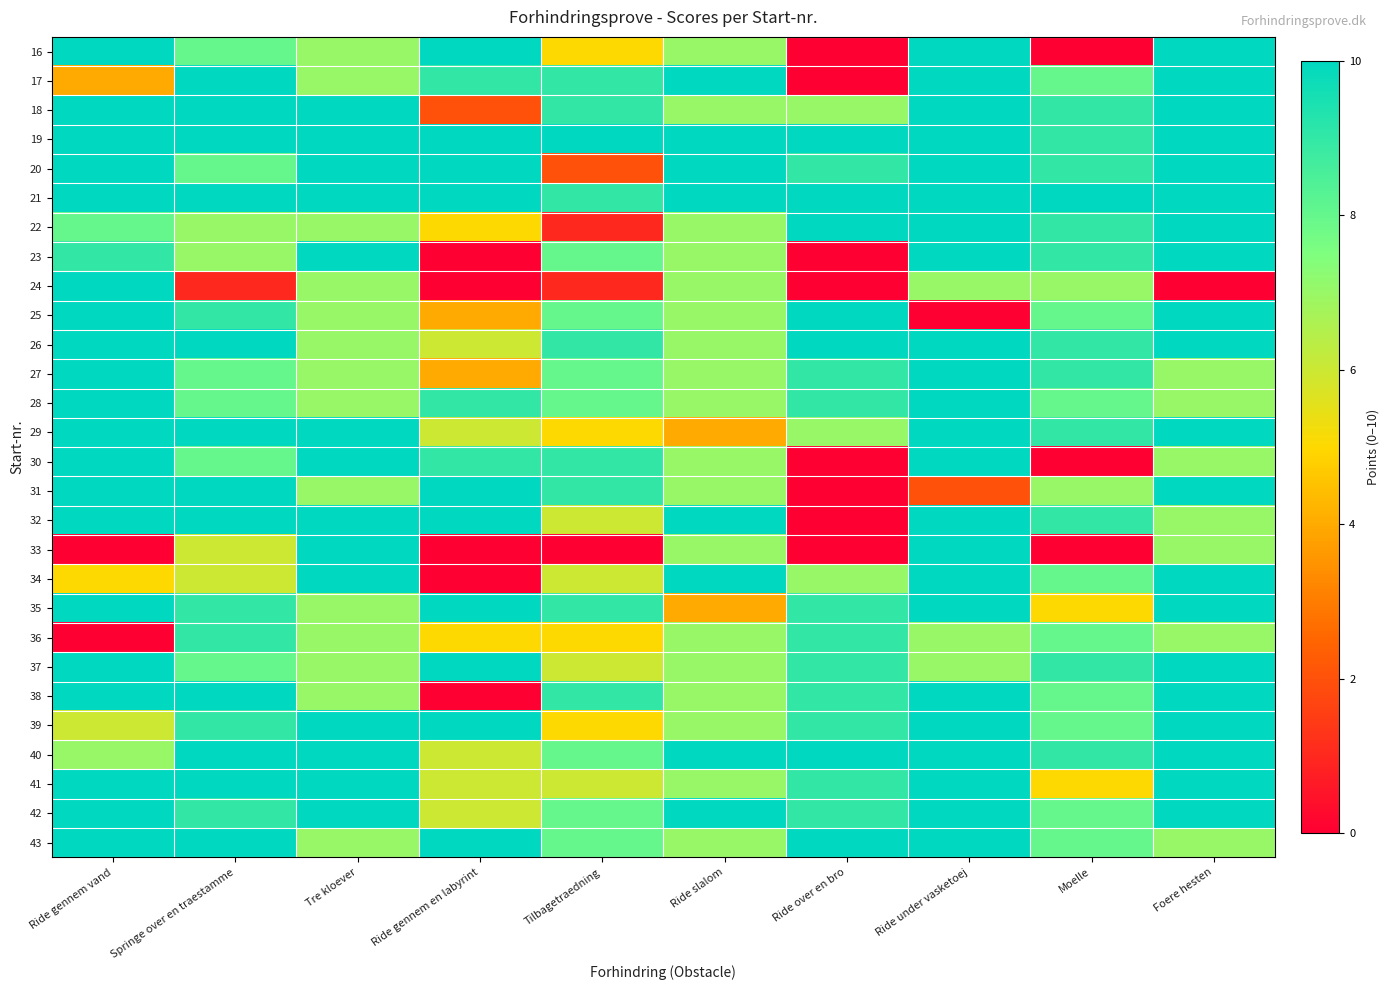

Reading left to right, extract all data points from this chart.

16: Ride gennem vand=10	Springe over en traestamme=8	Tre kloever=7	Ride gennem en labyrint=10	Tilbagetraedning=5	Ride slalom=7	Ride over en bro=0	Ride under vasketoej=10	Moelle=0	Foere hesten=10
17: Ride gennem vand=4	Springe over en traestamme=10	Tre kloever=7	Ride gennem en labyrint=9	Tilbagetraedning=9	Ride slalom=10	Ride over en bro=0	Ride under vasketoej=10	Moelle=8	Foere hesten=10
18: Ride gennem vand=10	Springe over en traestamme=10	Tre kloever=10	Ride gennem en labyrint=2	Tilbagetraedning=9	Ride slalom=7	Ride over en bro=7	Ride under vasketoej=10	Moelle=9	Foere hesten=10
19: Ride gennem vand=10	Springe over en traestamme=10	Tre kloever=10	Ride gennem en labyrint=10	Tilbagetraedning=10	Ride slalom=10	Ride over en bro=10	Ride under vasketoej=10	Moelle=9	Foere hesten=10
20: Ride gennem vand=10	Springe over en traestamme=8	Tre kloever=10	Ride gennem en labyrint=10	Tilbagetraedning=2	Ride slalom=10	Ride over en bro=9	Ride under vasketoej=10	Moelle=9	Foere hesten=10
21: Ride gennem vand=10	Springe over en traestamme=10	Tre kloever=10	Ride gennem en labyrint=10	Tilbagetraedning=9	Ride slalom=10	Ride over en bro=10	Ride under vasketoej=10	Moelle=10	Foere hesten=10
22: Ride gennem vand=8	Springe over en traestamme=7	Tre kloever=7	Ride gennem en labyrint=5	Tilbagetraedning=1	Ride slalom=7	Ride over en bro=10	Ride under vasketoej=10	Moelle=9	Foere hesten=10
23: Ride gennem vand=9	Springe over en traestamme=7	Tre kloever=10	Ride gennem en labyrint=0	Tilbagetraedning=8	Ride slalom=7	Ride over en bro=0	Ride under vasketoej=10	Moelle=9	Foere hesten=10
24: Ride gennem vand=10	Springe over en traestamme=1	Tre kloever=7	Ride gennem en labyrint=0	Tilbagetraedning=1	Ride slalom=7	Ride over en bro=0	Ride under vasketoej=7	Moelle=7	Foere hesten=0
25: Ride gennem vand=10	Springe over en traestamme=9	Tre kloever=7	Ride gennem en labyrint=4	Tilbagetraedning=8	Ride slalom=7	Ride over en bro=10	Ride under vasketoej=0	Moelle=8	Foere hesten=10
26: Ride gennem vand=10	Springe over en traestamme=10	Tre kloever=7	Ride gennem en labyrint=6	Tilbagetraedning=9	Ride slalom=7	Ride over en bro=10	Ride under vasketoej=10	Moelle=9	Foere hesten=10
27: Ride gennem vand=10	Springe over en traestamme=8	Tre kloever=7	Ride gennem en labyrint=4	Tilbagetraedning=8	Ride slalom=7	Ride over en bro=9	Ride under vasketoej=10	Moelle=9	Foere hesten=7
28: Ride gennem vand=10	Springe over en traestamme=8	Tre kloever=7	Ride gennem en labyrint=9	Tilbagetraedning=8	Ride slalom=7	Ride over en bro=9	Ride under vasketoej=10	Moelle=8	Foere hesten=7
29: Ride gennem vand=10	Springe over en traestamme=10	Tre kloever=10	Ride gennem en labyrint=6	Tilbagetraedning=5	Ride slalom=4	Ride over en bro=7	Ride under vasketoej=10	Moelle=9	Foere hesten=10
30: Ride gennem vand=10	Springe over en traestamme=8	Tre kloever=10	Ride gennem en labyrint=9	Tilbagetraedning=9	Ride slalom=7	Ride over en bro=0	Ride under vasketoej=10	Moelle=0	Foere hesten=7
31: Ride gennem vand=10	Springe over en traestamme=10	Tre kloever=7	Ride gennem en labyrint=10	Tilbagetraedning=9	Ride slalom=7	Ride over en bro=0	Ride under vasketoej=2	Moelle=7	Foere hesten=10
32: Ride gennem vand=10	Springe over en traestamme=10	Tre kloever=10	Ride gennem en labyrint=10	Tilbagetraedning=6	Ride slalom=10	Ride over en bro=0	Ride under vasketoej=10	Moelle=9	Foere hesten=7
33: Ride gennem vand=0	Springe over en traestamme=6	Tre kloever=10	Ride gennem en labyrint=0	Tilbagetraedning=0	Ride slalom=7	Ride over en bro=0	Ride under vasketoej=10	Moelle=0	Foere hesten=7
34: Ride gennem vand=5	Springe over en traestamme=6	Tre kloever=10	Ride gennem en labyrint=0	Tilbagetraedning=6	Ride slalom=10	Ride over en bro=7	Ride under vasketoej=10	Moelle=8	Foere hesten=10
35: Ride gennem vand=10	Springe over en traestamme=9	Tre kloever=7	Ride gennem en labyrint=10	Tilbagetraedning=9	Ride slalom=4	Ride over en bro=9	Ride under vasketoej=10	Moelle=5	Foere hesten=10
36: Ride gennem vand=0	Springe over en traestamme=9	Tre kloever=7	Ride gennem en labyrint=5	Tilbagetraedning=5	Ride slalom=7	Ride over en bro=9	Ride under vasketoej=7	Moelle=8	Foere hesten=7
37: Ride gennem vand=10	Springe over en traestamme=8	Tre kloever=7	Ride gennem en labyrint=10	Tilbagetraedning=6	Ride slalom=7	Ride over en bro=9	Ride under vasketoej=7	Moelle=9	Foere hesten=10
38: Ride gennem vand=10	Springe over en traestamme=10	Tre kloever=7	Ride gennem en labyrint=0	Tilbagetraedning=9	Ride slalom=7	Ride over en bro=9	Ride under vasketoej=10	Moelle=8	Foere hesten=10
39: Ride gennem vand=6	Springe over en traestamme=9	Tre kloever=10	Ride gennem en labyrint=10	Tilbagetraedning=5	Ride slalom=7	Ride over en bro=9	Ride under vasketoej=10	Moelle=8	Foere hesten=10
40: Ride gennem vand=7	Springe over en traestamme=10	Tre kloever=10	Ride gennem en labyrint=6	Tilbagetraedning=8	Ride slalom=10	Ride over en bro=10	Ride under vasketoej=10	Moelle=9	Foere hesten=10
41: Ride gennem vand=10	Springe over en traestamme=10	Tre kloever=10	Ride gennem en labyrint=6	Tilbagetraedning=6	Ride slalom=7	Ride over en bro=9	Ride under vasketoej=10	Moelle=5	Foere hesten=10
42: Ride gennem vand=10	Springe over en traestamme=9	Tre kloever=10	Ride gennem en labyrint=6	Tilbagetraedning=8	Ride slalom=10	Ride over en bro=9	Ride under vasketoej=10	Moelle=8	Foere hesten=10
43: Ride gennem vand=10	Springe over en traestamme=10	Tre kloever=7	Ride gennem en labyrint=10	Tilbagetraedning=8	Ride slalom=7	Ride over en bro=10	Ride under vasketoej=10	Moelle=8	Foere hesten=7